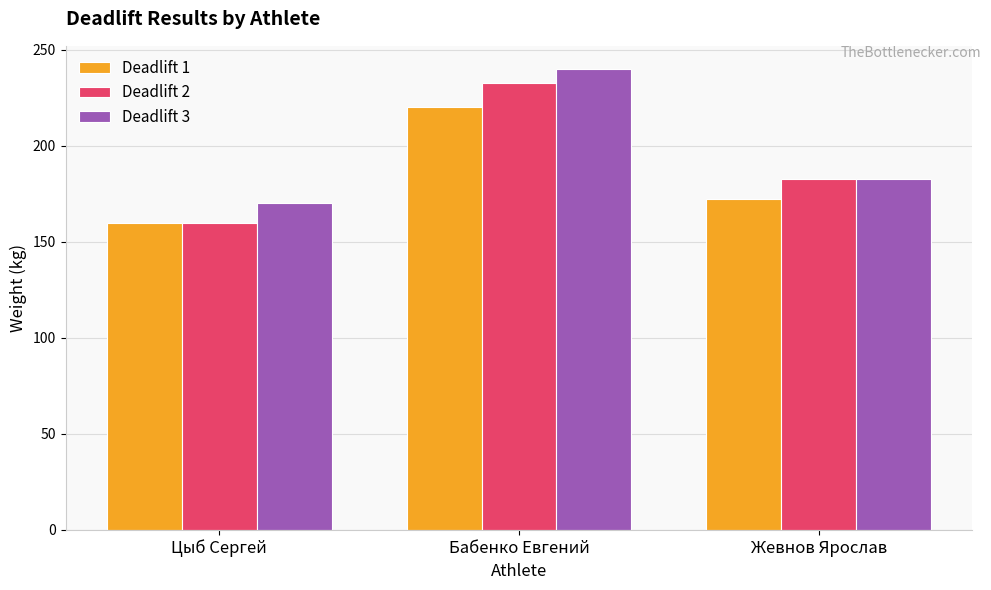

Rank the series by their average value, from lowest to highest.

Deadlift 1, Deadlift 2, Deadlift 3